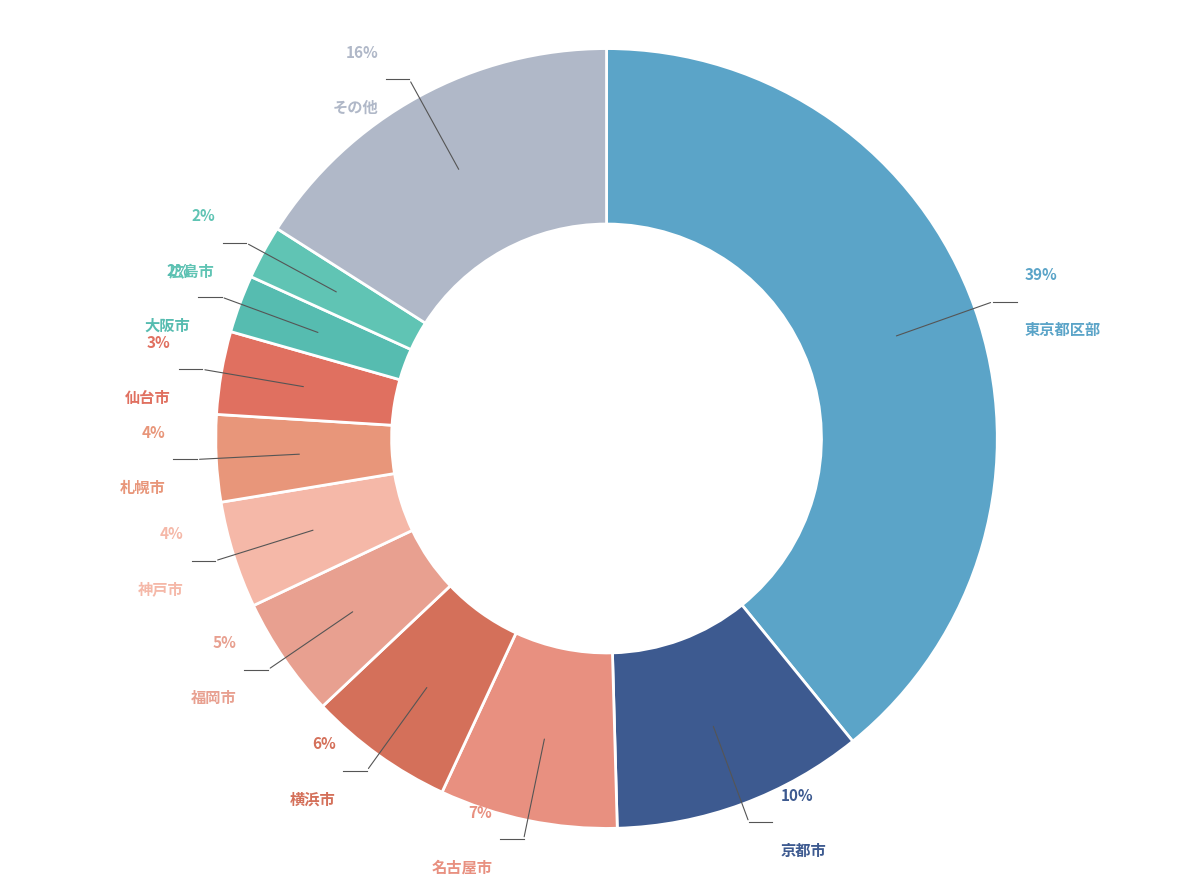

Which has a higher value, 横浜市 or 福岡市?

横浜市